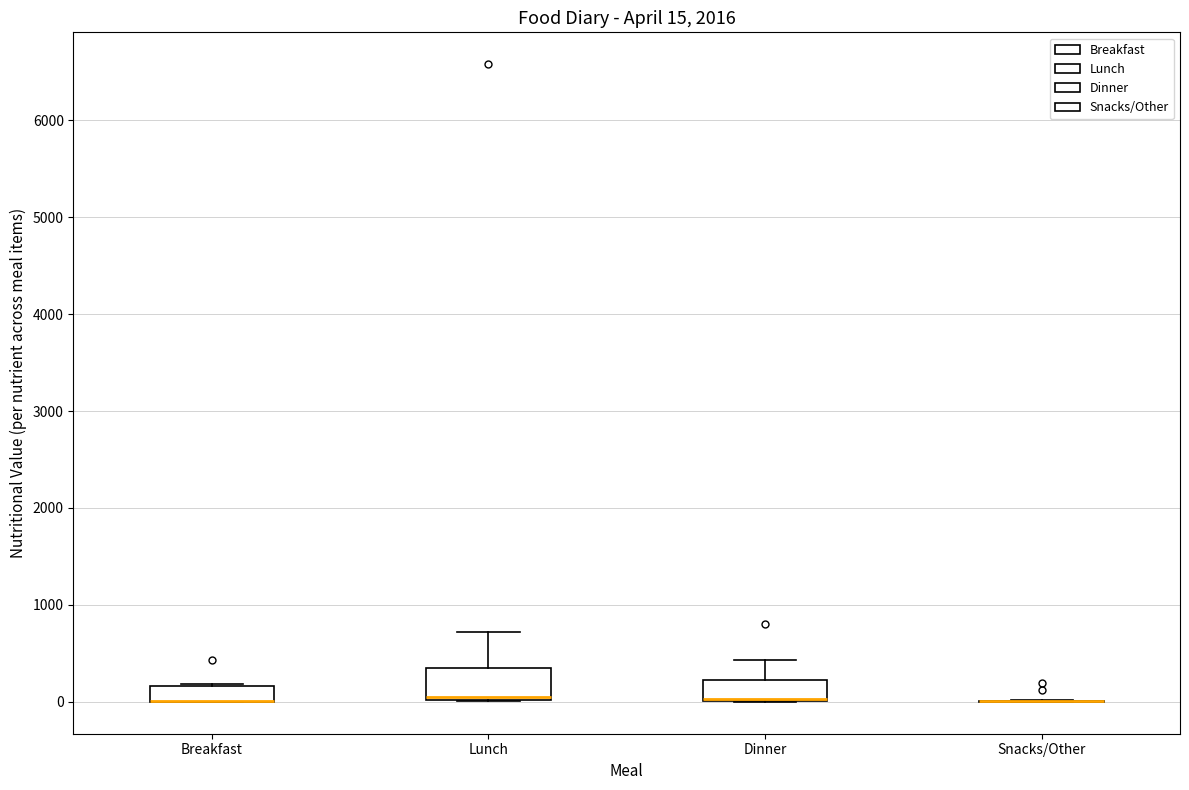

Comparing the boxes themselves (not the whiskers), which one is the tallest?

Lunch